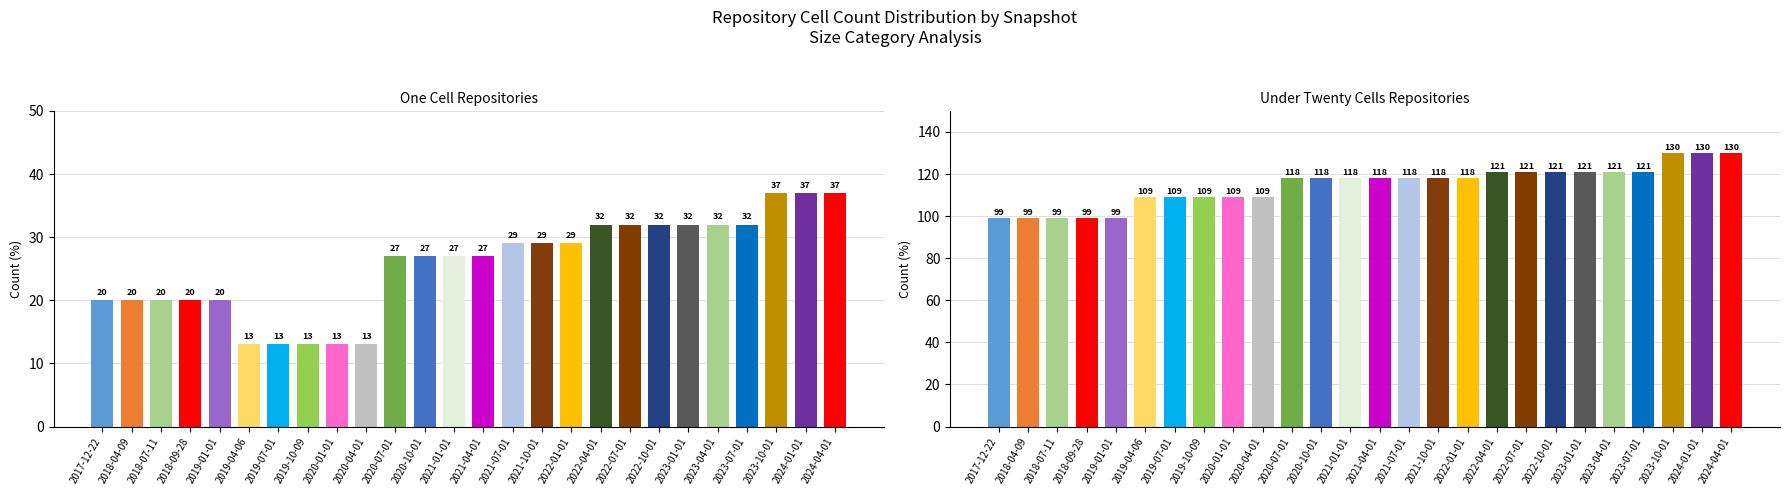

Reading left to right, list all the values displayed in this chart.

one_cell: 2017-12-22=20	2018-04-09=20	2018-07-11=20	2018-09-28=20	2019-01-01=20	2019-04-06=13	2019-07-01=13	2019-10-09=13	2020-01-01=13	2020-04-01=13	2020-07-01=27	2020-10-01=27	2021-01-01=27	2021-04-01=27	2021-07-01=29	2021-10-01=29	2022-01-01=29	2022-04-01=32	2022-07-01=32	2022-10-01=32	2023-01-01=32	2023-04-01=32	2023-07-01=32	2023-10-01=37	2024-01-01=37	2024-04-01=37
under_twenty_cells: 2017-12-22=99	2018-04-09=99	2018-07-11=99	2018-09-28=99	2019-01-01=99	2019-04-06=109	2019-07-01=109	2019-10-09=109	2020-01-01=109	2020-04-01=109	2020-07-01=118	2020-10-01=118	2021-01-01=118	2021-04-01=118	2021-07-01=118	2021-10-01=118	2022-01-01=118	2022-04-01=121	2022-07-01=121	2022-10-01=121	2023-01-01=121	2023-04-01=121	2023-07-01=121	2023-10-01=130	2024-01-01=130	2024-04-01=130